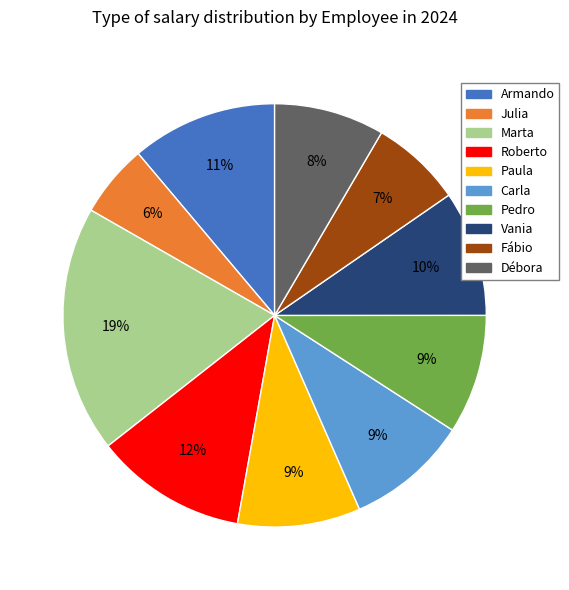

To the nearest percent, what is the average slice percentage?

10%